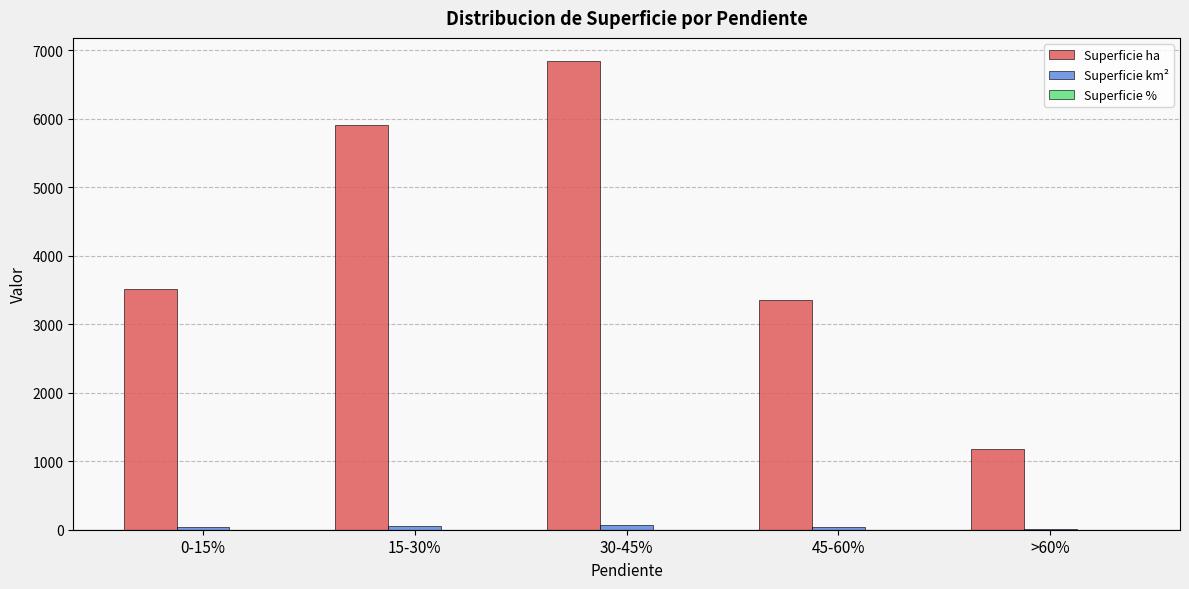

What is the sum of all Superficie ha values?

20799.0